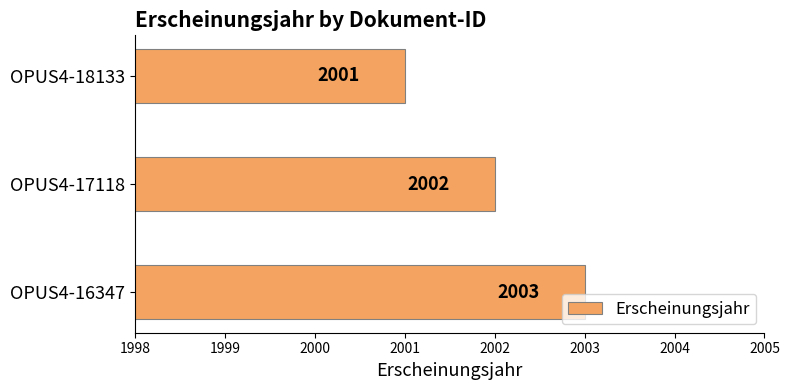

Rank the categories by value from highest to lowest.

OPUS4-16347, OPUS4-17118, OPUS4-18133